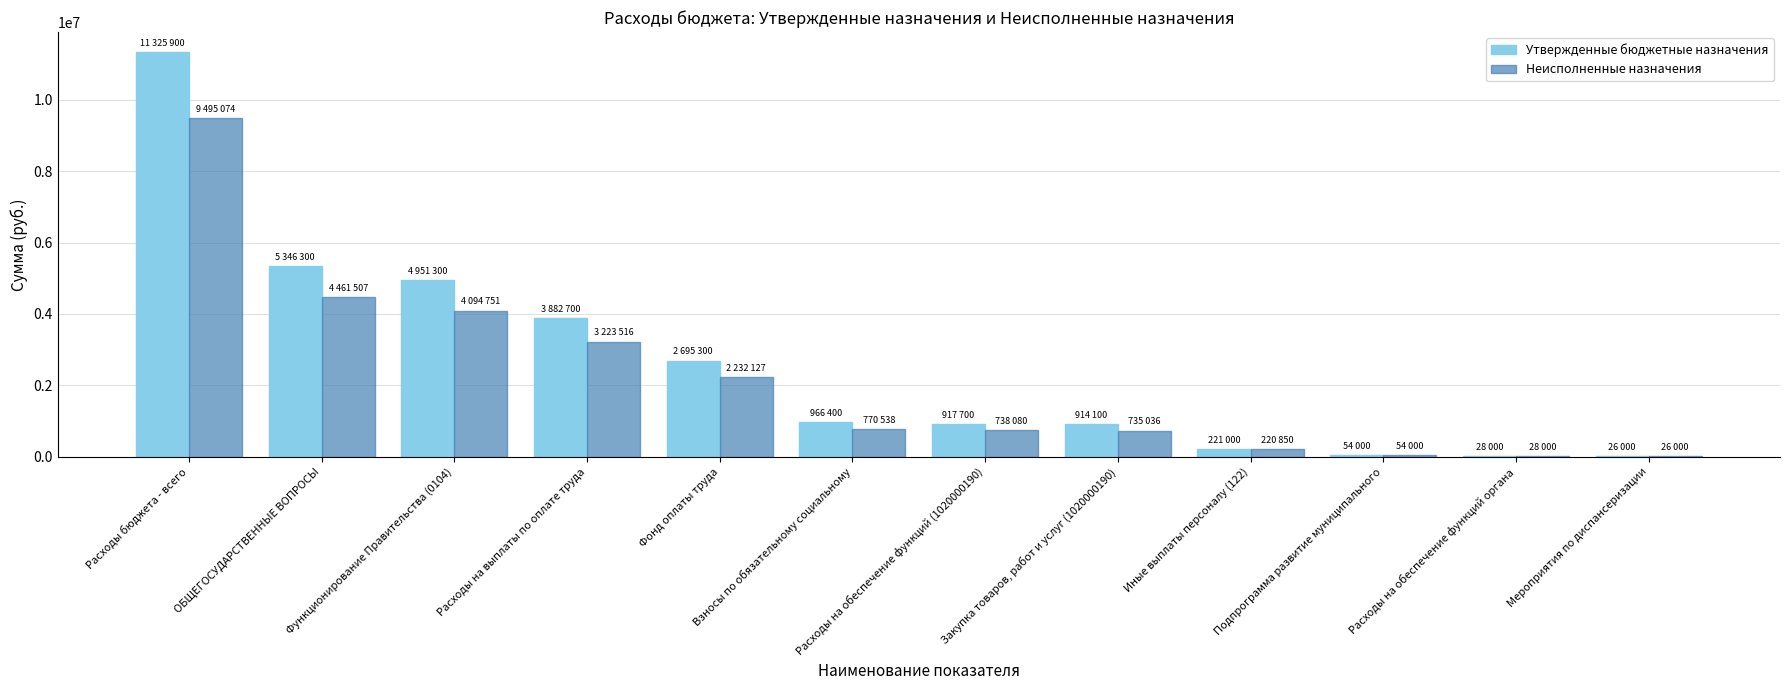

The value of Неисполненные назначения at Функционирование Правительства (0104) is 4094751.0. True or false?

True